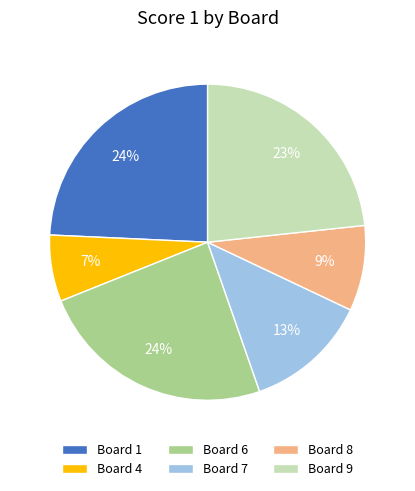

Which slice is the smallest?

Board 4